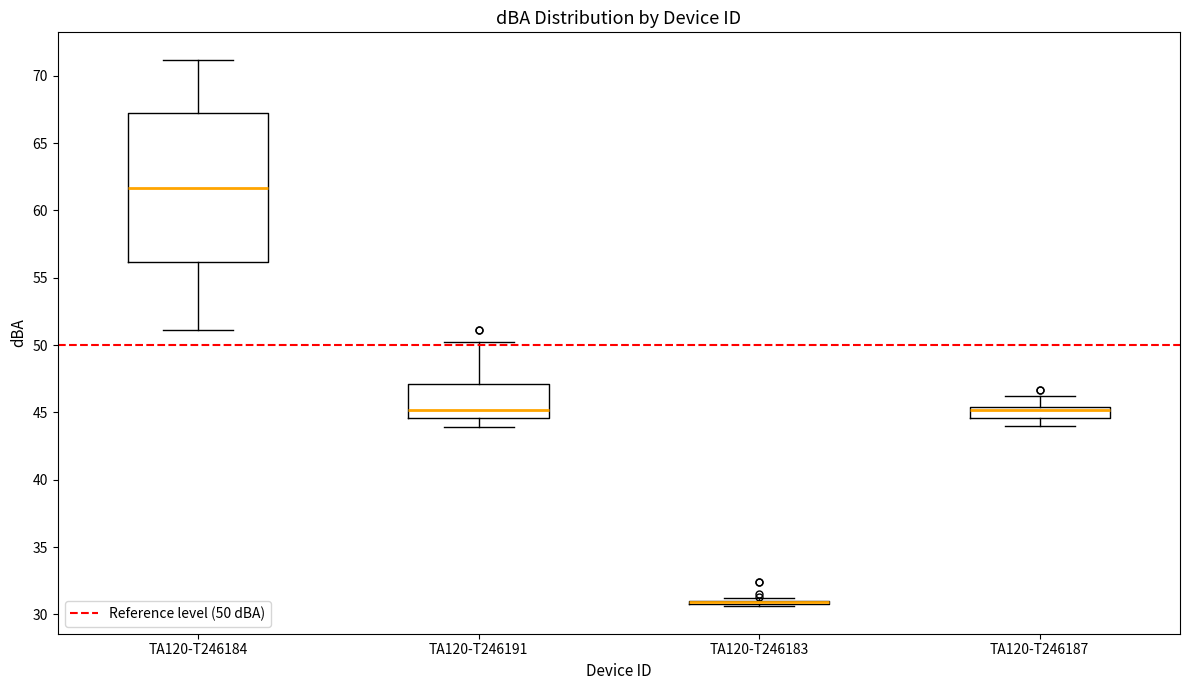

Where does the upper whisker of the box for TA120-T246184 end on the y-axis? The values are not printed on the chart, so give them approximately, as read against the axis.

71.0